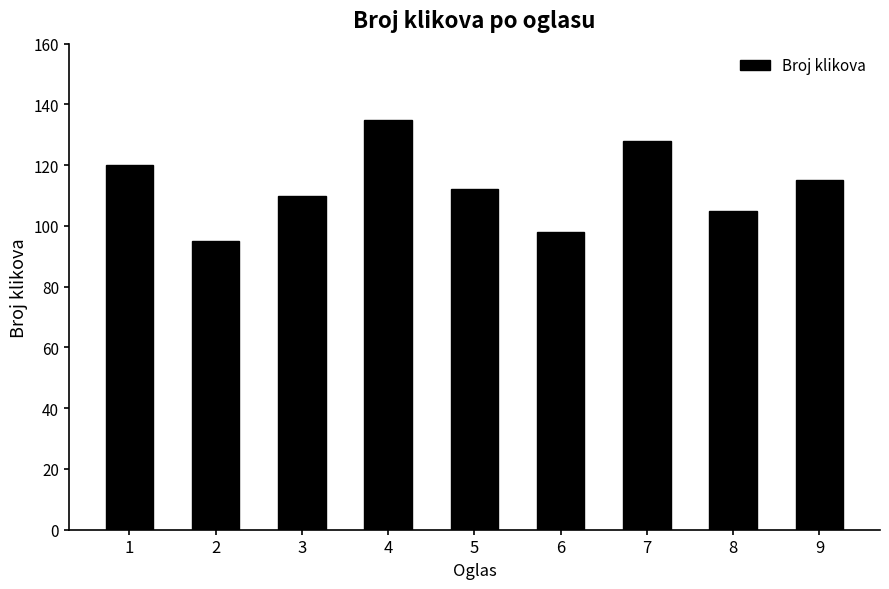

How many distinct data groups are displayed?

1